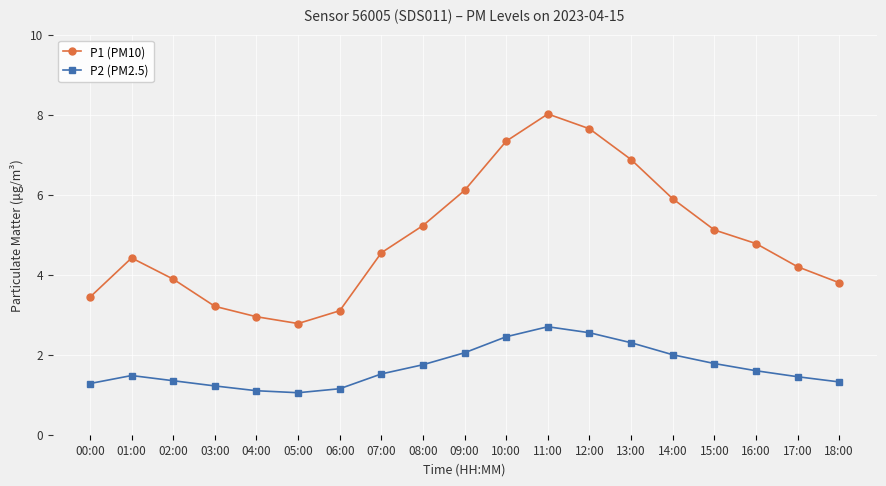

True or false: P2 (PM2.5) and P1 (PM10) intersect in this chart.

False